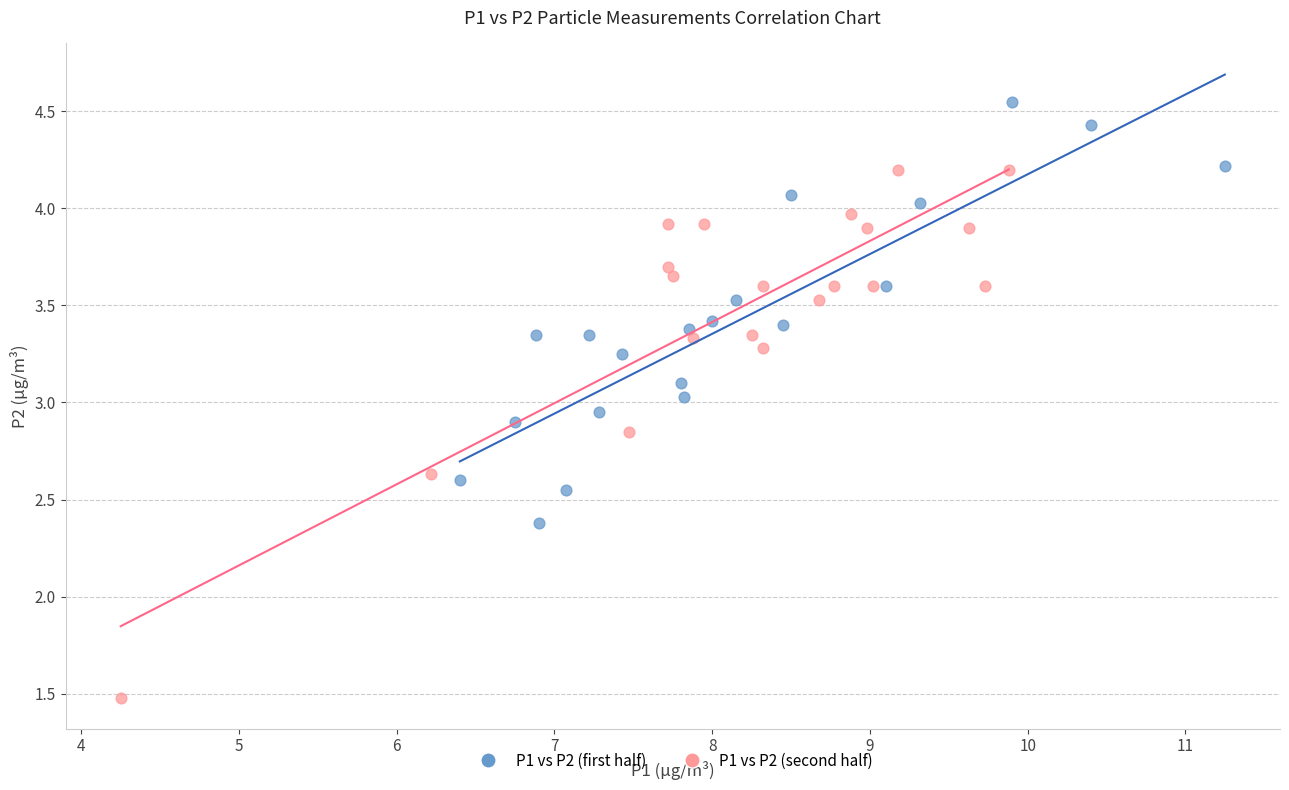

Which series reaches the minimum Y coordinate?

P1 vs P2 (second half)